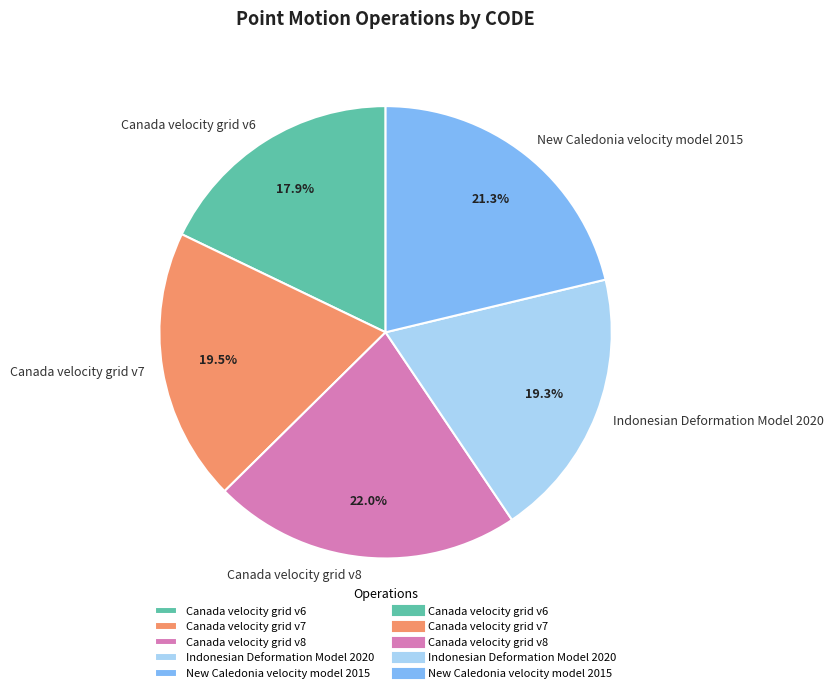

Is there any slice that represents more than half of the pie?

No